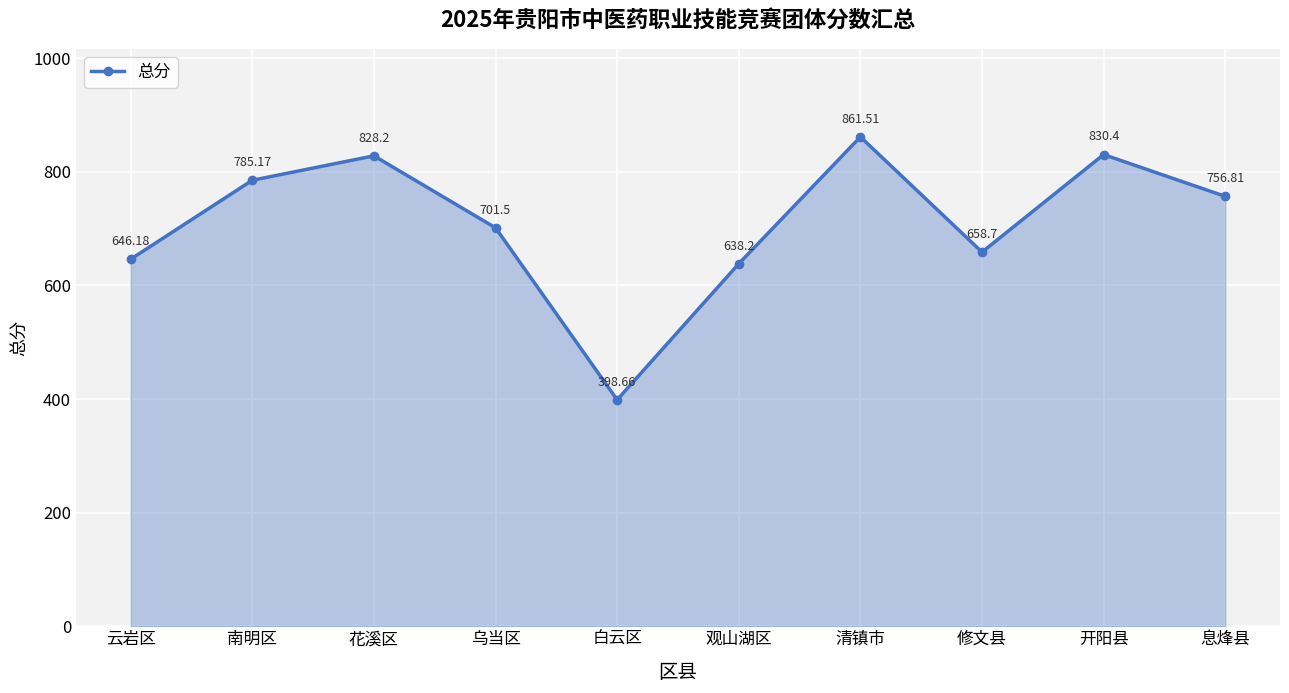

What is the ratio of the value at 乌当区 to the value at 白云区?

1.8